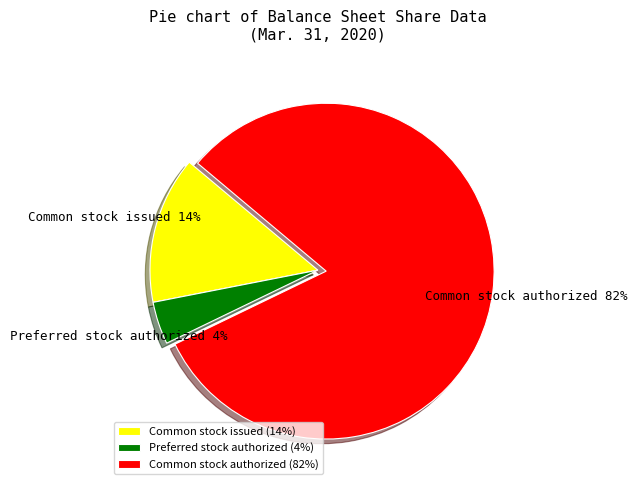

Rank the categories by value from lowest to highest.

Preferred stock authorized (4%), Common stock issued (14%), Common stock authorized (82%)